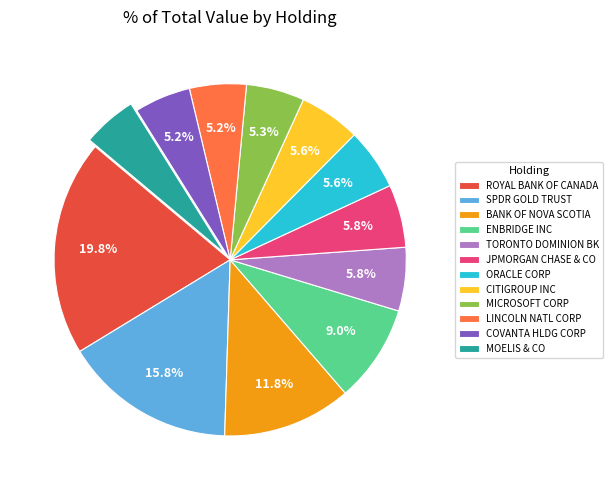

Combined, do LINCOLN NATL CORP and BANK OF NOVA SCOTIA account for over 50%?

No